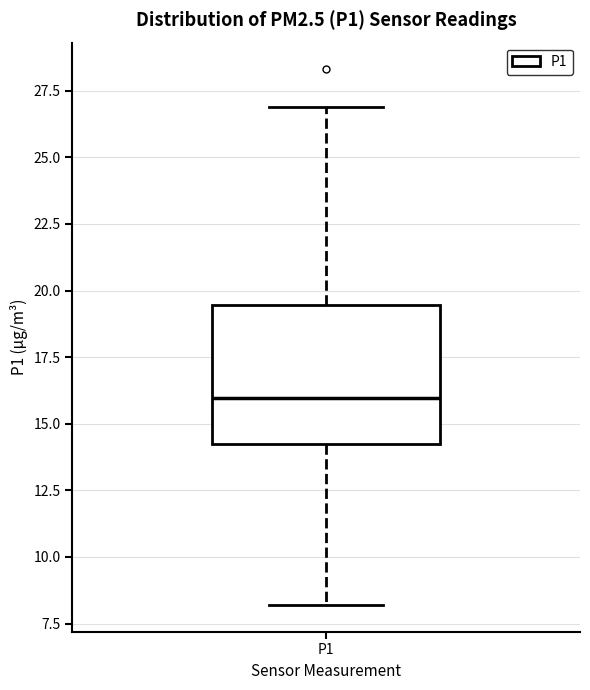

Read this box plot against the y-axis: the position of the median line, the range covered by the box, and the ends of both whiskers. The values are not printed on the chart, so give them approximately, as read against the axis.

median 16.0, box 14.0 to 19.5, whiskers 8.0 to 27.0